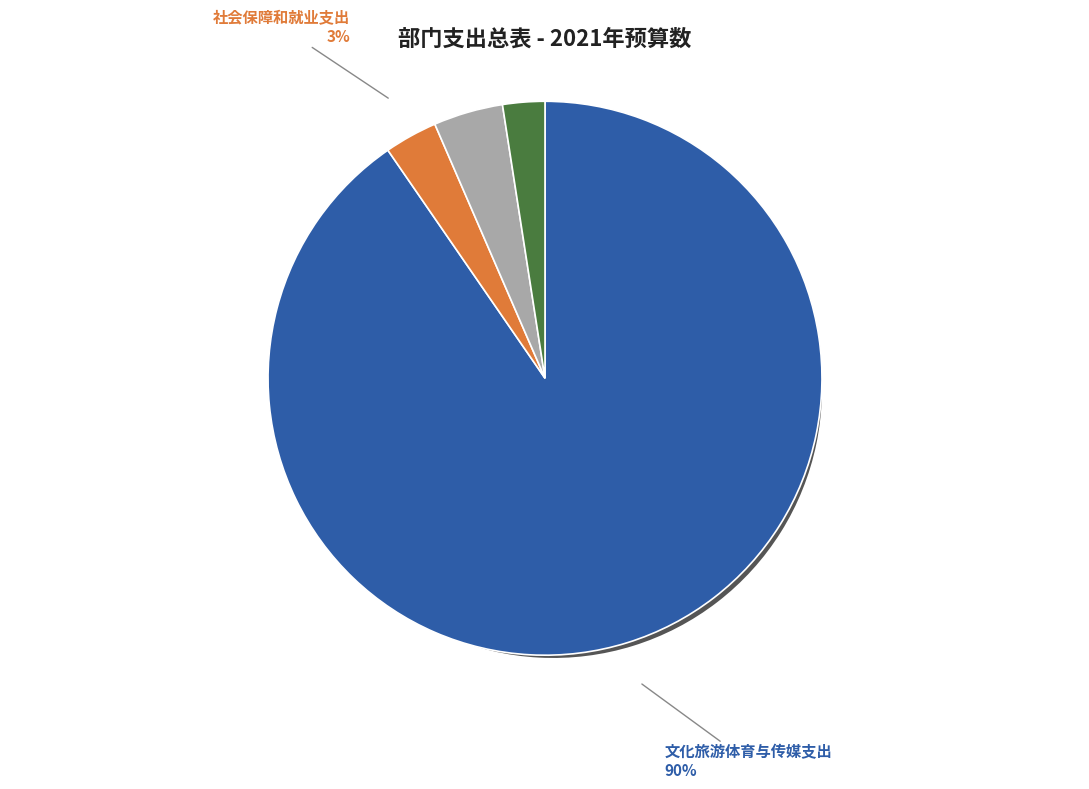

Is the sum of 住房保障支出 and 社会保障和就业支出 greater than half?

No